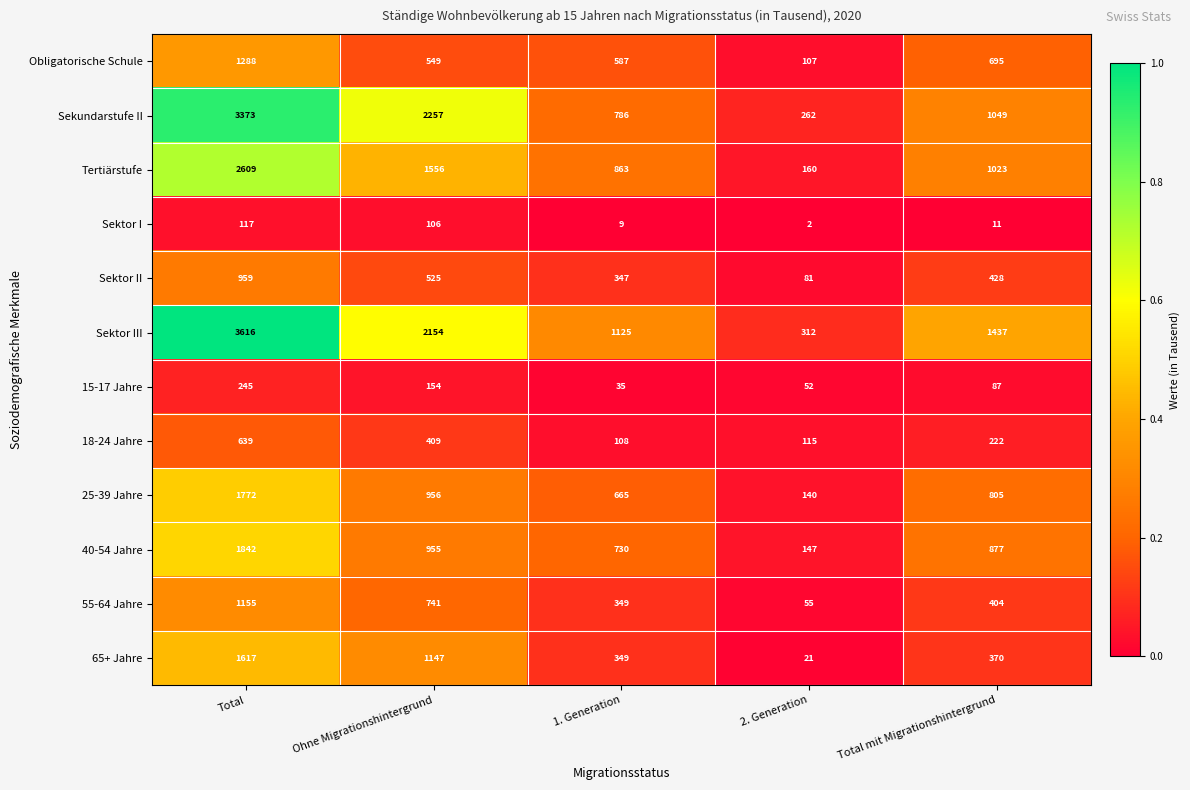

At how many categories does at least one series exceed 1274?

3